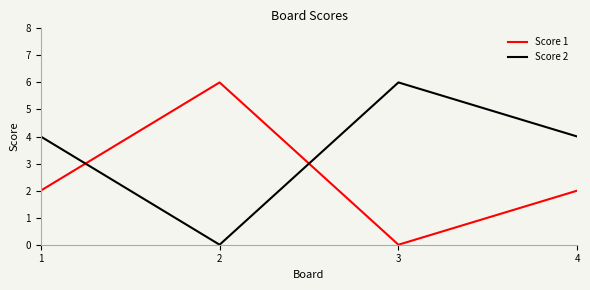

What is the maximum value for Score 2?

6